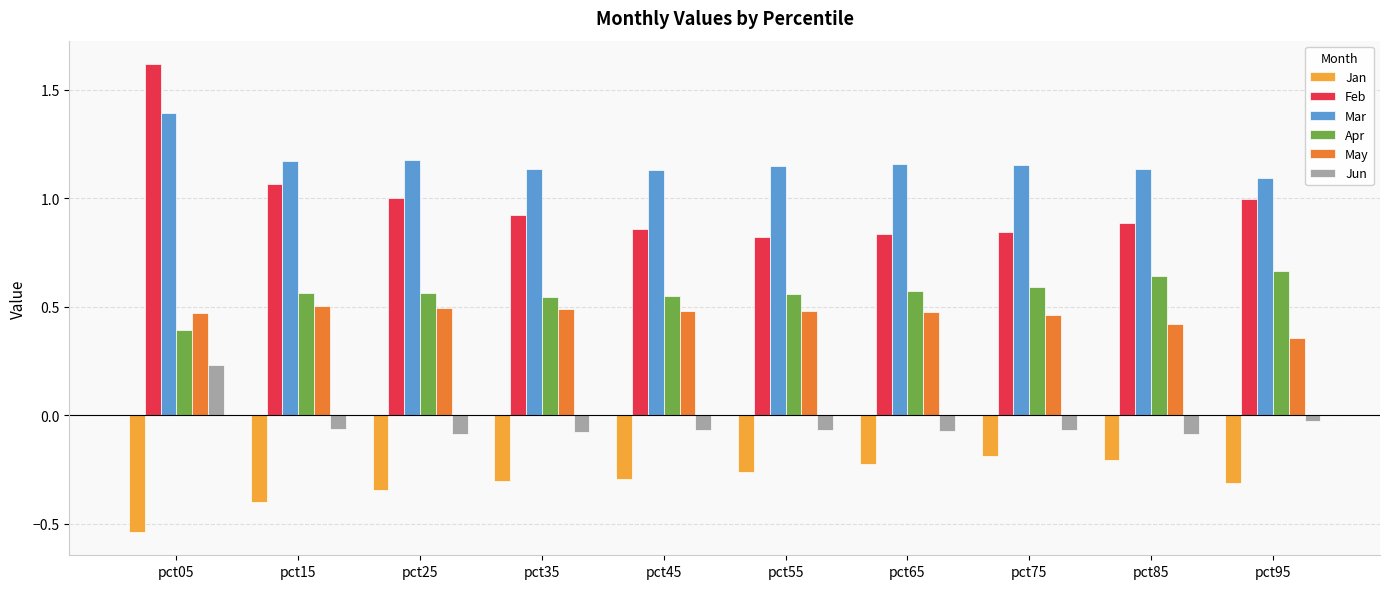

What is the spread (max minus min) of values at pct85?

1.3